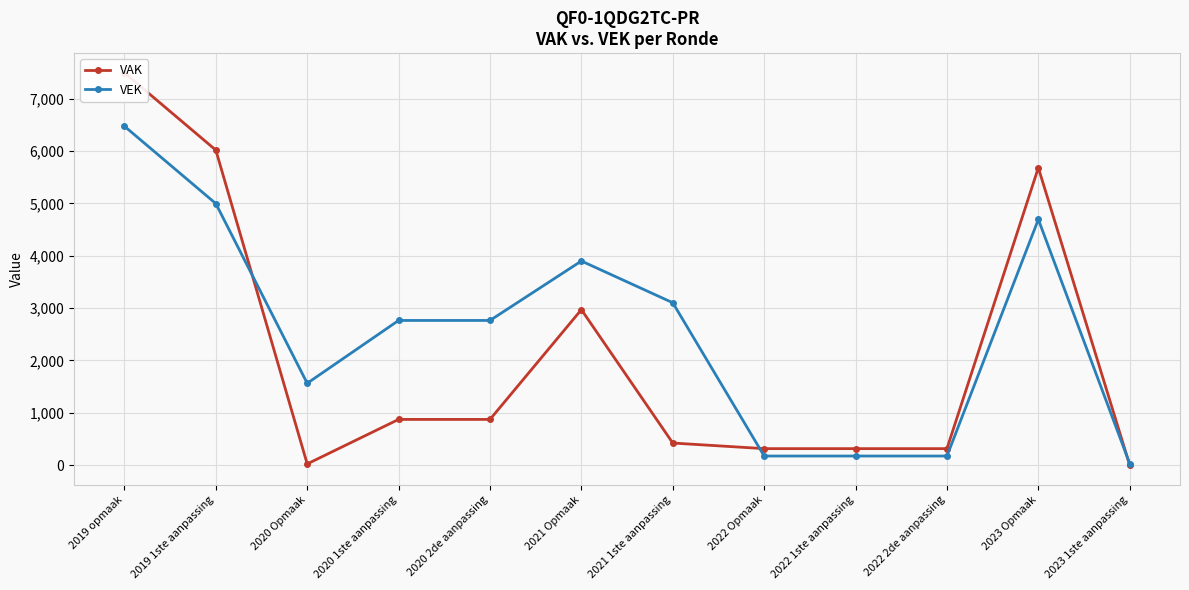

At which category does VAK reach its first local peak?

2021 Opmaak